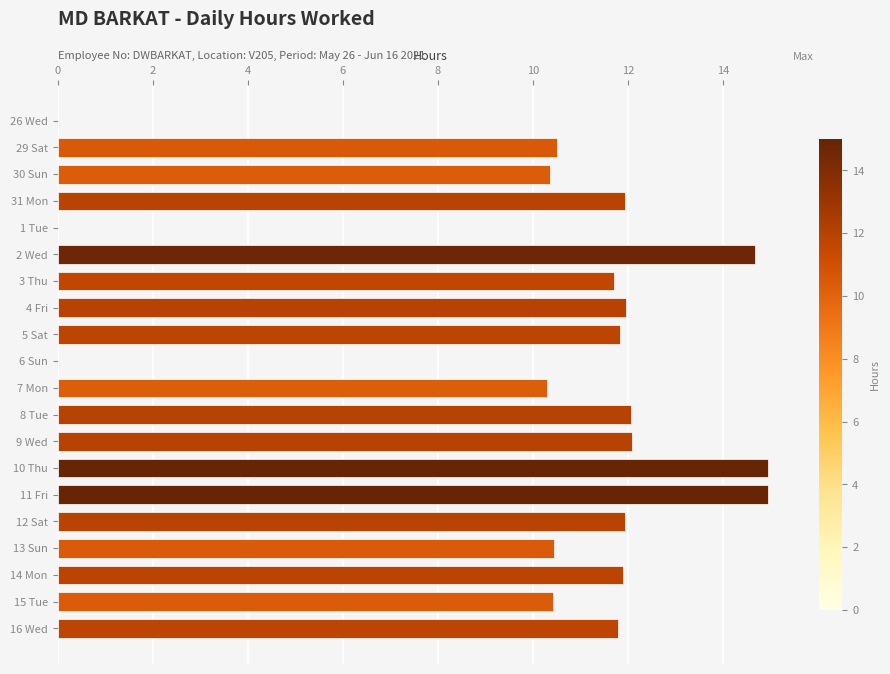

True or false: the data shows 10.4 at 15 Tue.

True